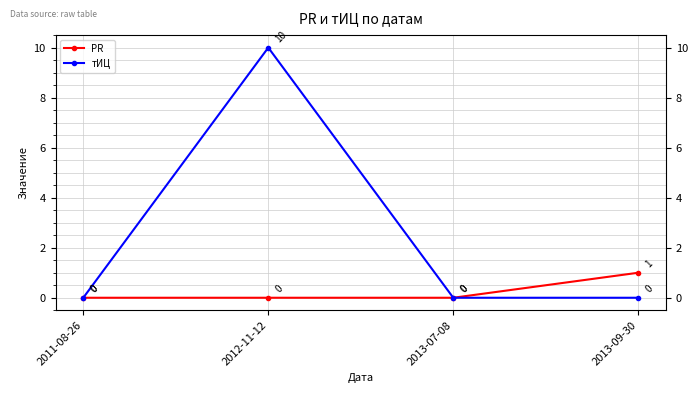

What is the sum of the тИЦ values at 2012-11-12 and 2011-08-26?

10